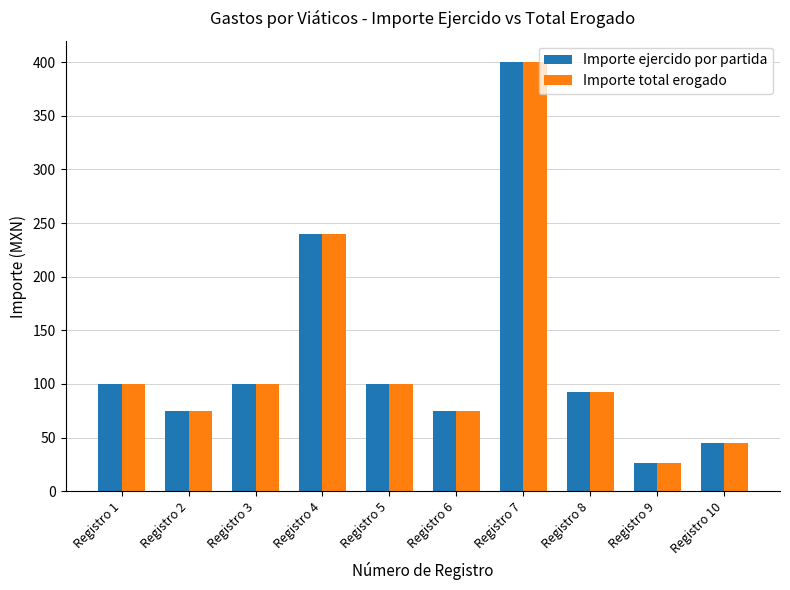

Is the value of Importe ejercido por partida at Registro 1 greater than the value of Importe total erogado at Registro 7?

No